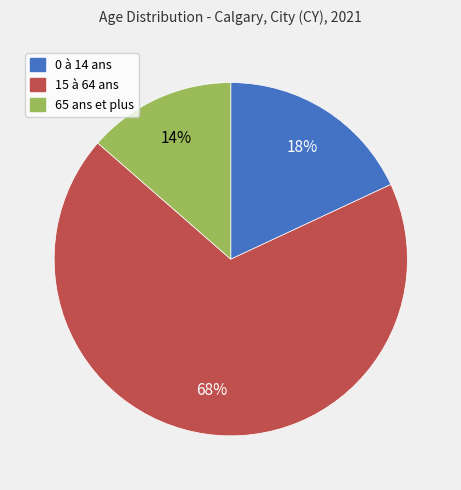

Which category has the smallest portion of the pie?

65 ans et plus